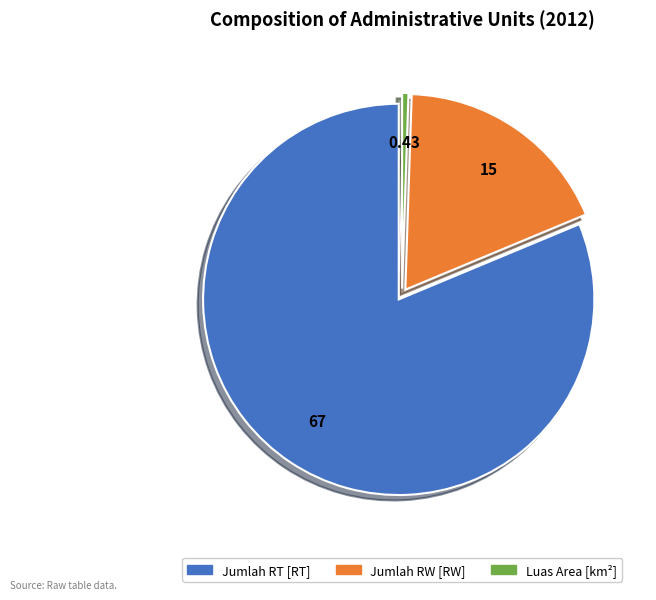

Rank the categories by value from highest to lowest.

Jumlah RT [RT], Jumlah RW [RW], Luas Area [km²]